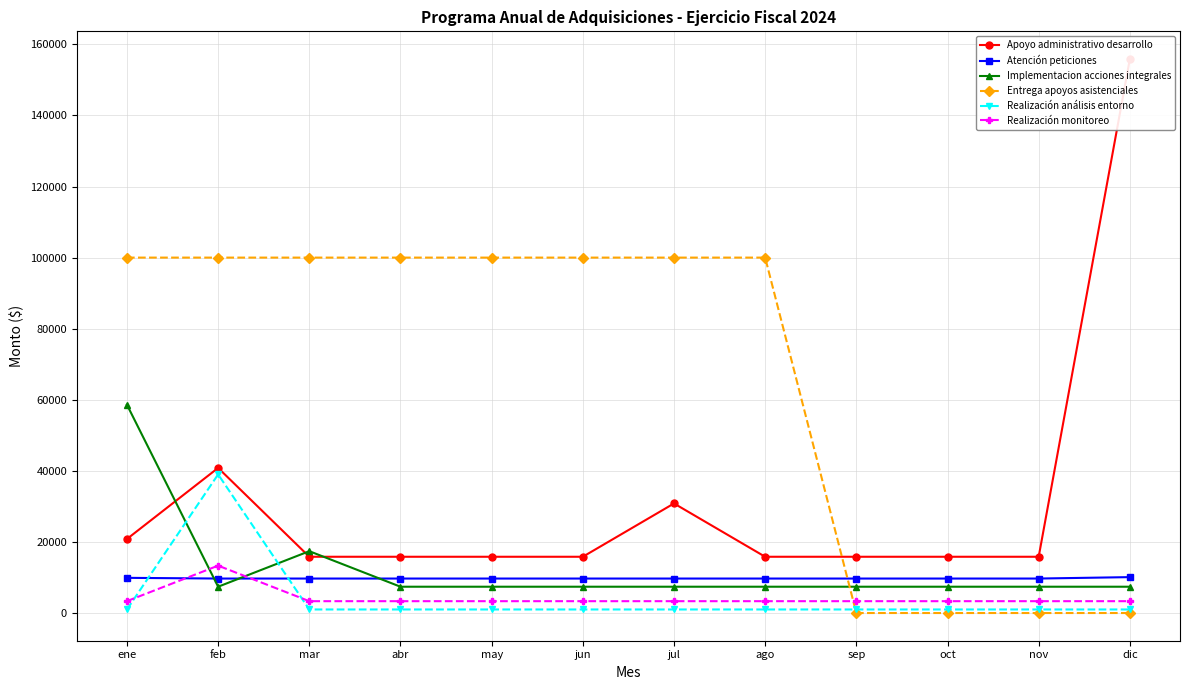

At mar, list the series in order from largest to smallest.

Entrega apoyos asistenciales, Implementacion acciones integrales, Apoyo administrativo desarrollo, Atención peticiones, Realización monitoreo, Realización análisis entorno